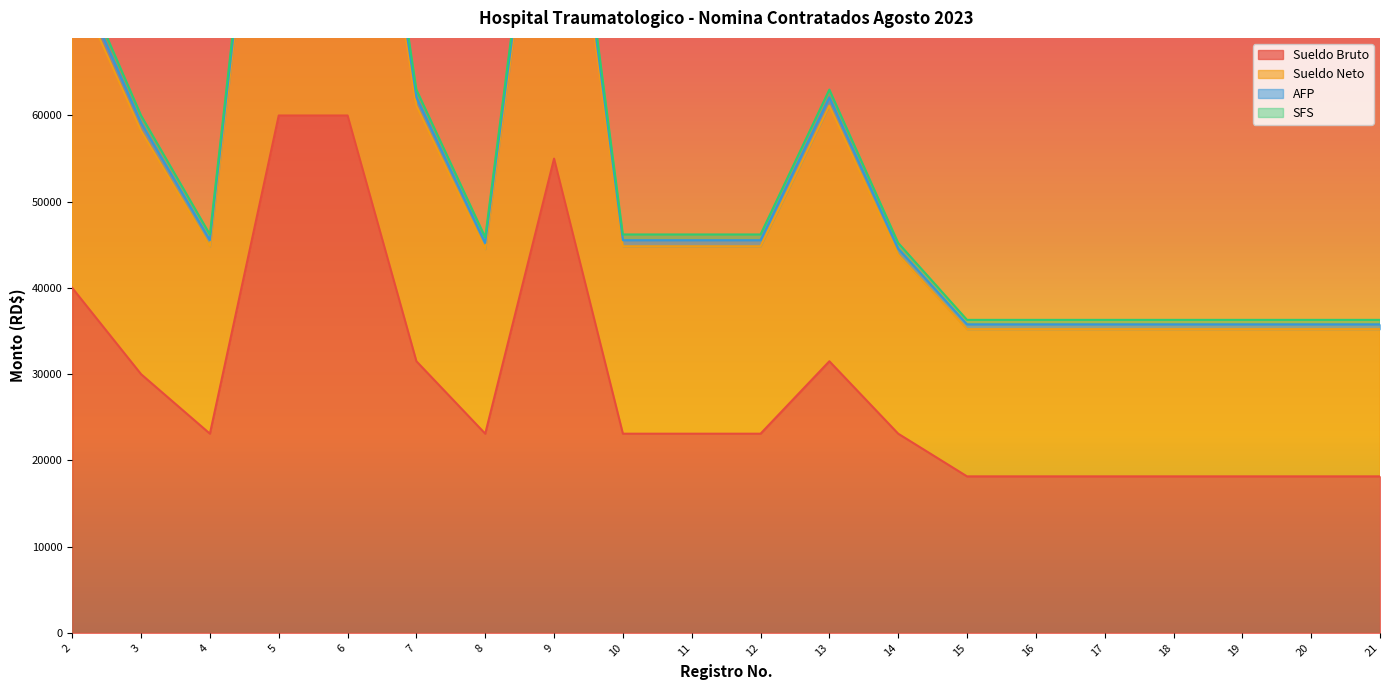

At how many categories does at least one series exceed 83551?

3